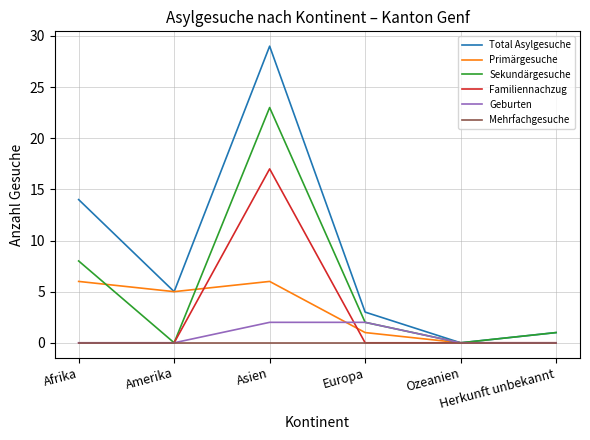

Is this an area chart (filled region under the line)?

No